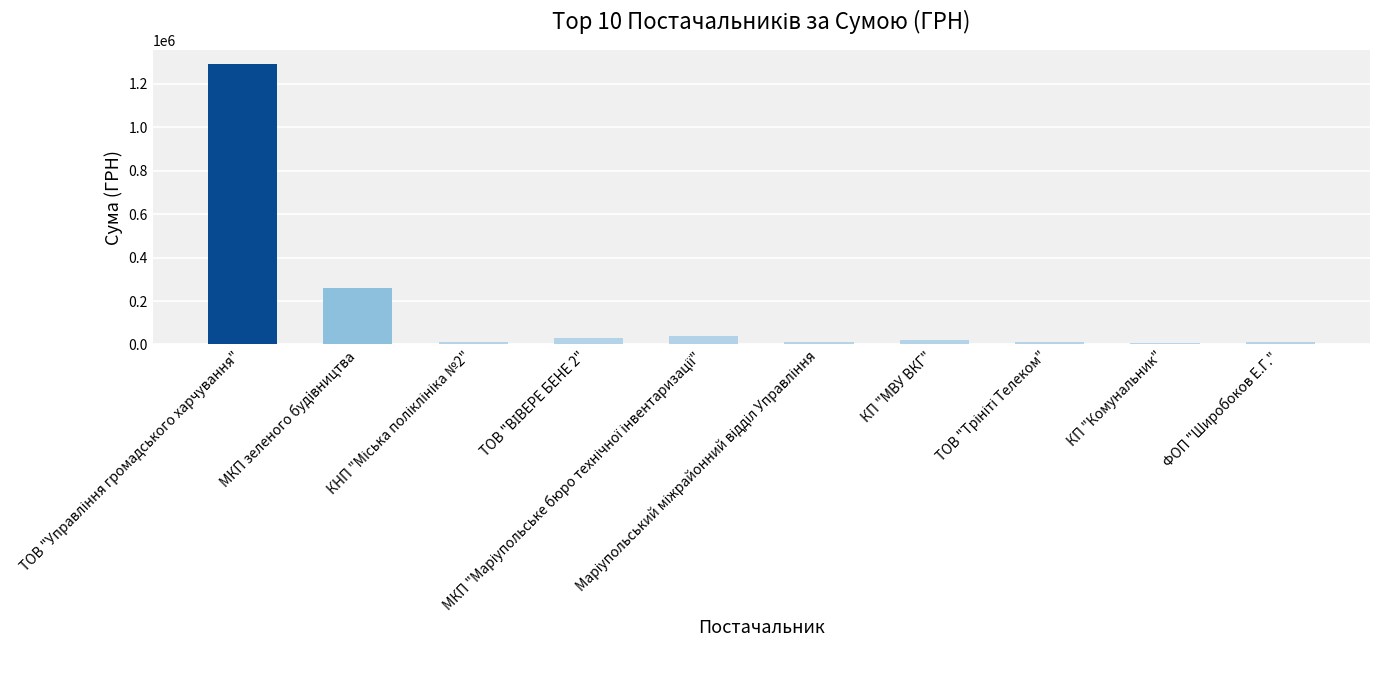

What is the value of the 2nd bar from the left?

261096.8